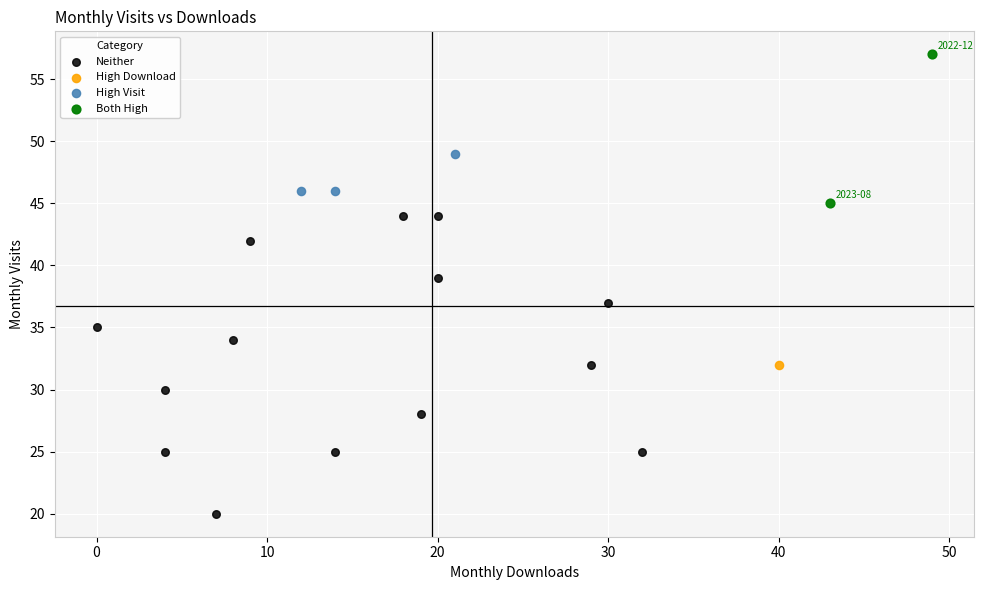

Which series reaches the maximum Y coordinate?

Both High